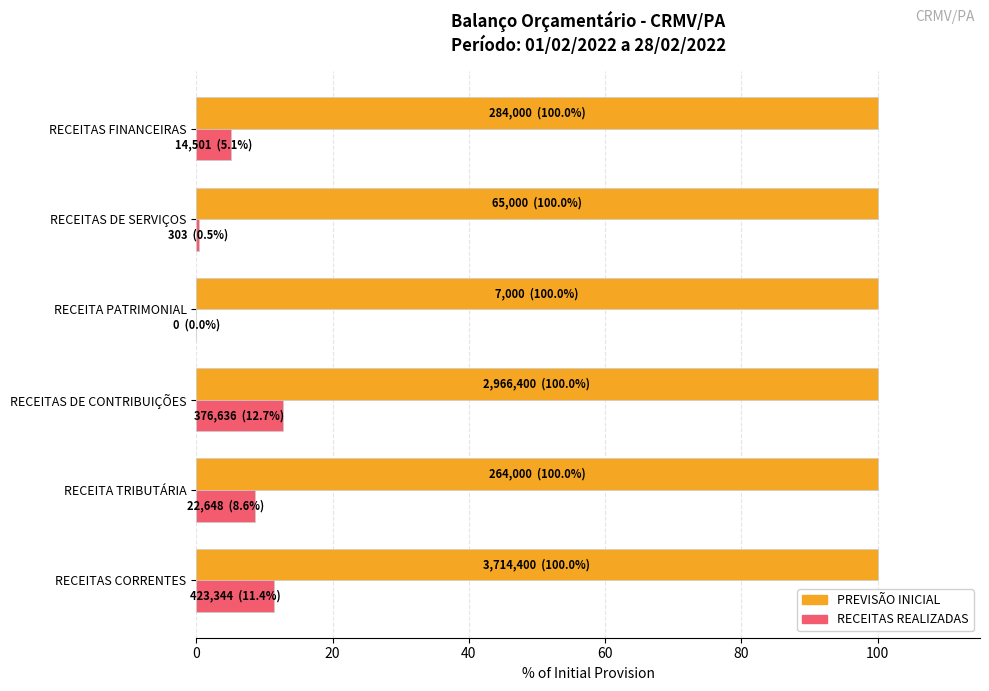

What is the sum of the PREVISÃO INICIAL values at RECEITAS CORRENTES and RECEITA PATRIMONIAL?

200.0